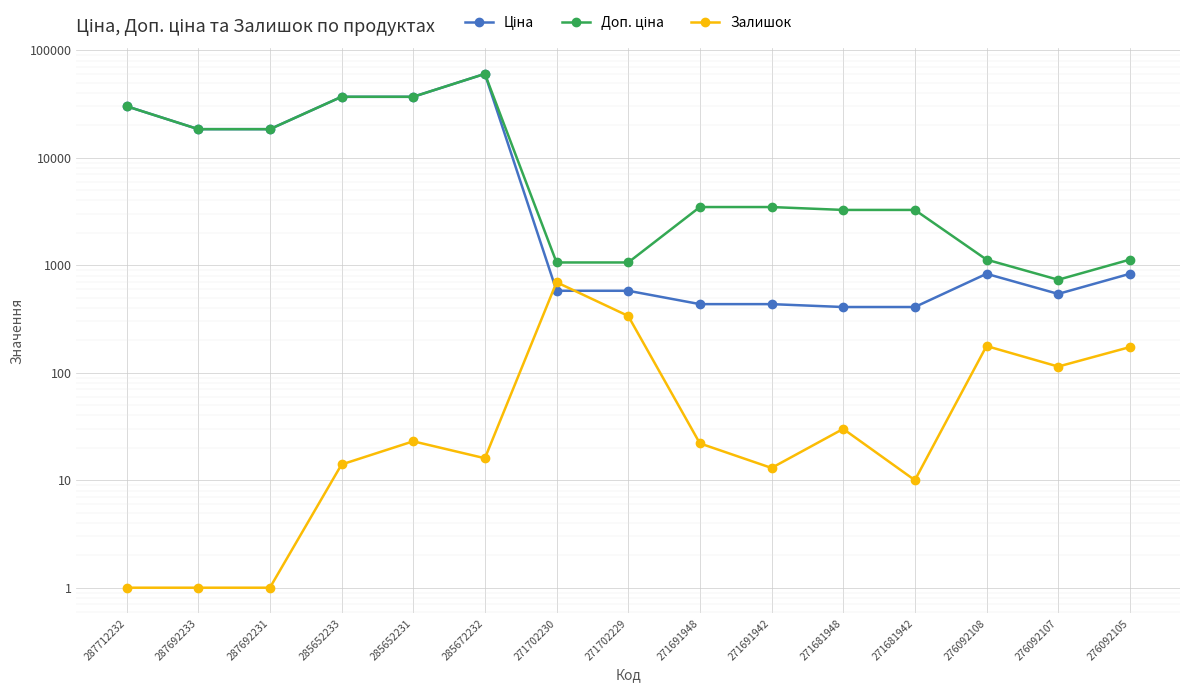

At 271691948, list the series in order from smallest to largest.

Залишок, Ціна, Доп. ціна